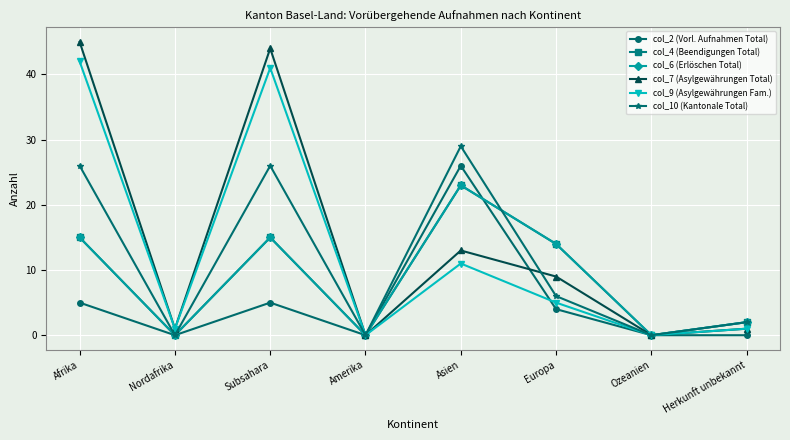

How many interior local peaks does the col_10 (Kantonale Total) series have?

2